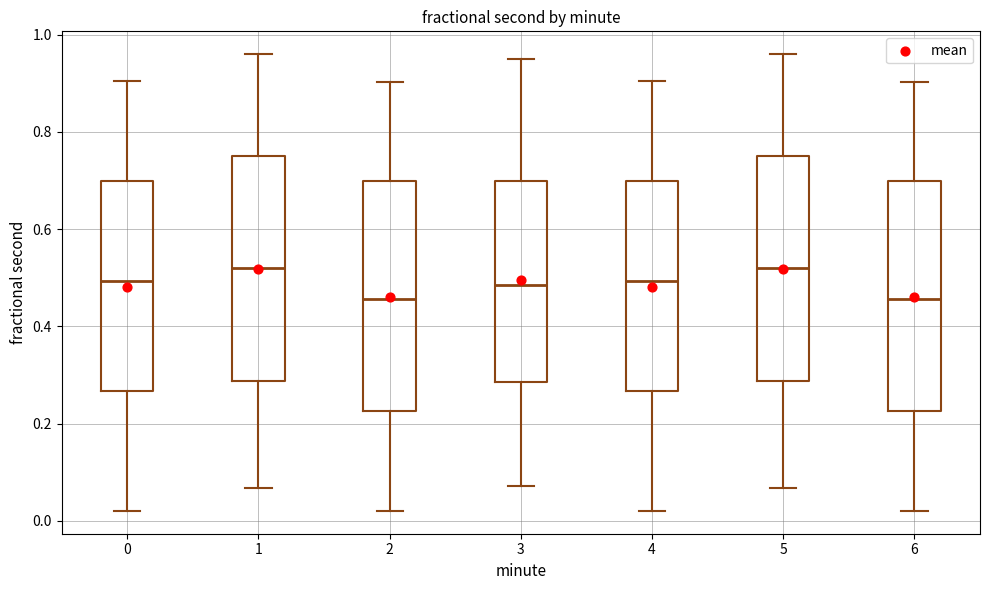

Reading left to right, read every box against the y-axis: the position of its median line, the range the box covers, and the ends of its whiskers. The values are not printed on the chart, so give them approximately, as read against the axis.

0: median 0.50, box 0.26 to 0.70, whiskers 0.02 to 0.90
1: median 0.52, box 0.28 to 0.74, whiskers 0.06 to 0.96
2: median 0.46, box 0.22 to 0.70, whiskers 0.02 to 0.90
3: median 0.48, box 0.28 to 0.70, whiskers 0.08 to 0.94
4: median 0.50, box 0.26 to 0.70, whiskers 0.02 to 0.90
5: median 0.52, box 0.28 to 0.74, whiskers 0.06 to 0.96
6: median 0.46, box 0.22 to 0.70, whiskers 0.02 to 0.90